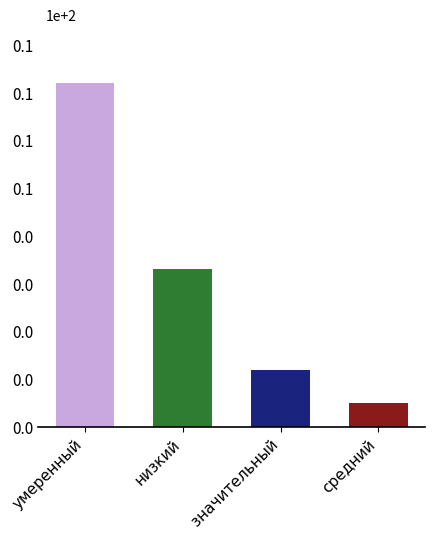

How many bars are there in total?

4